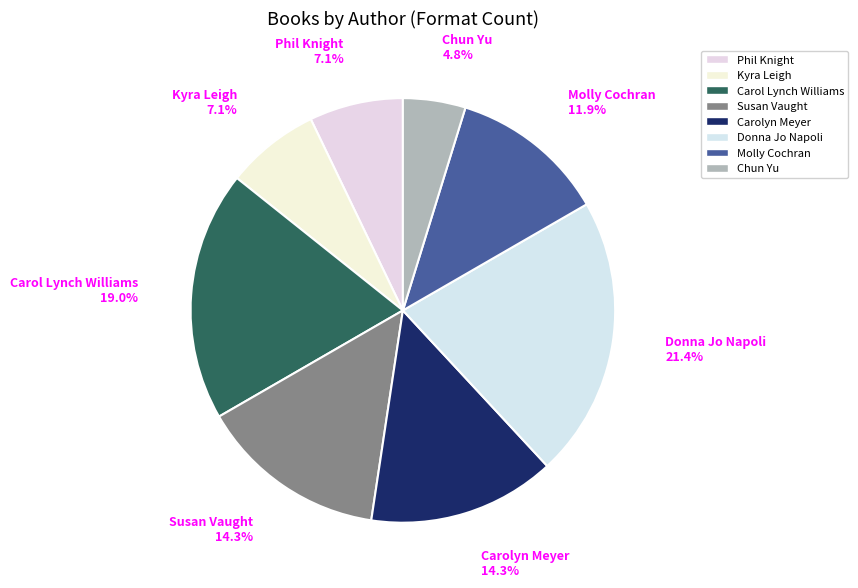

To the nearest percent, what is the average slice percentage?

12%